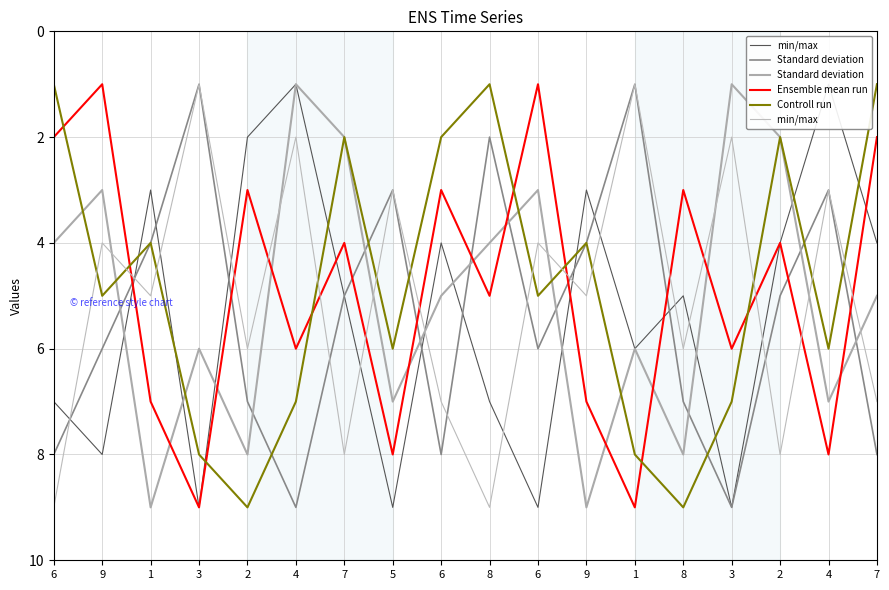

Reading left to right, extract all data points from this chart.

min/max: 6=7	9=8	1=3	3=9	2=2	4=1	7=5	5=9	6=4	8=7	6=9	9=3	1=6	8=5	3=9	2=4	4=1	7=4
Standard deviation: 6=8	9=6	1=4	3=1	2=7	4=9	7=5	5=3	6=8	8=2	6=6	9=4	1=1	8=7	3=9	2=5	4=3	7=8
Standard deviation : 6=4	9=3	1=9	3=6	2=8	4=1	7=2	5=7	6=5	8=4	6=3	9=9	1=6	8=8	3=1	2=2	4=7	7=5
Ensemble mean run: 6=2	9=1	1=7	3=9	2=3	4=6	7=4	5=8	6=3	8=5	6=1	9=7	1=9	8=3	3=6	2=4	4=8	7=2
Controll run: 6=1	9=5	1=4	3=8	2=9	4=7	7=2	5=6	6=2	8=1	6=5	9=4	1=8	8=9	3=7	2=2	4=6	7=1
min/max : 6=9	9=4	1=5	3=1	2=6	4=2	7=8	5=3	6=7	8=9	6=4	9=5	1=1	8=6	3=2	2=8	4=3	7=7